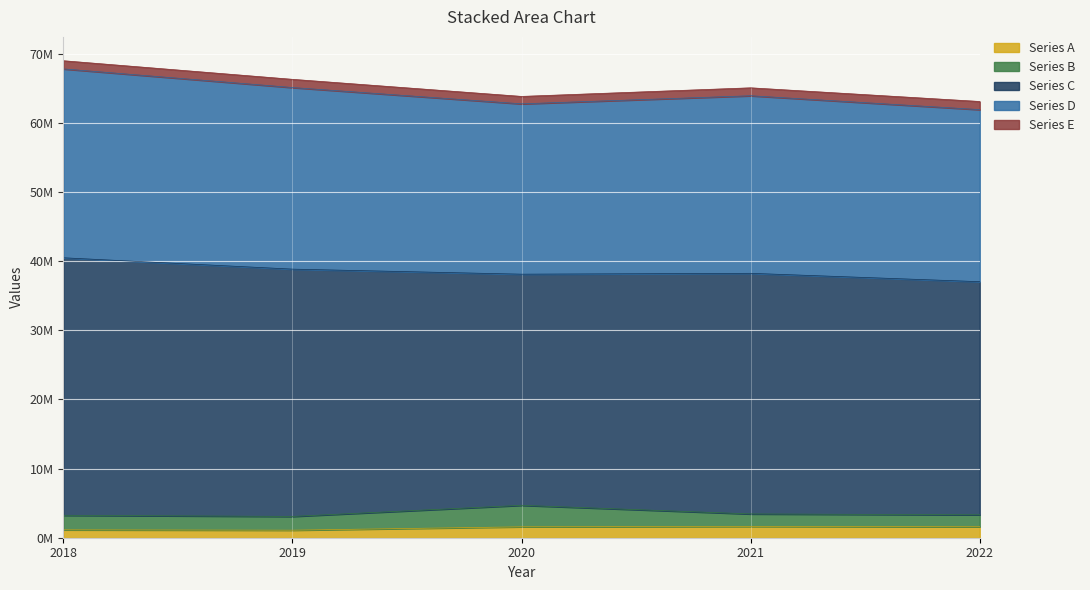

What is the smallest value displayed?

1091209